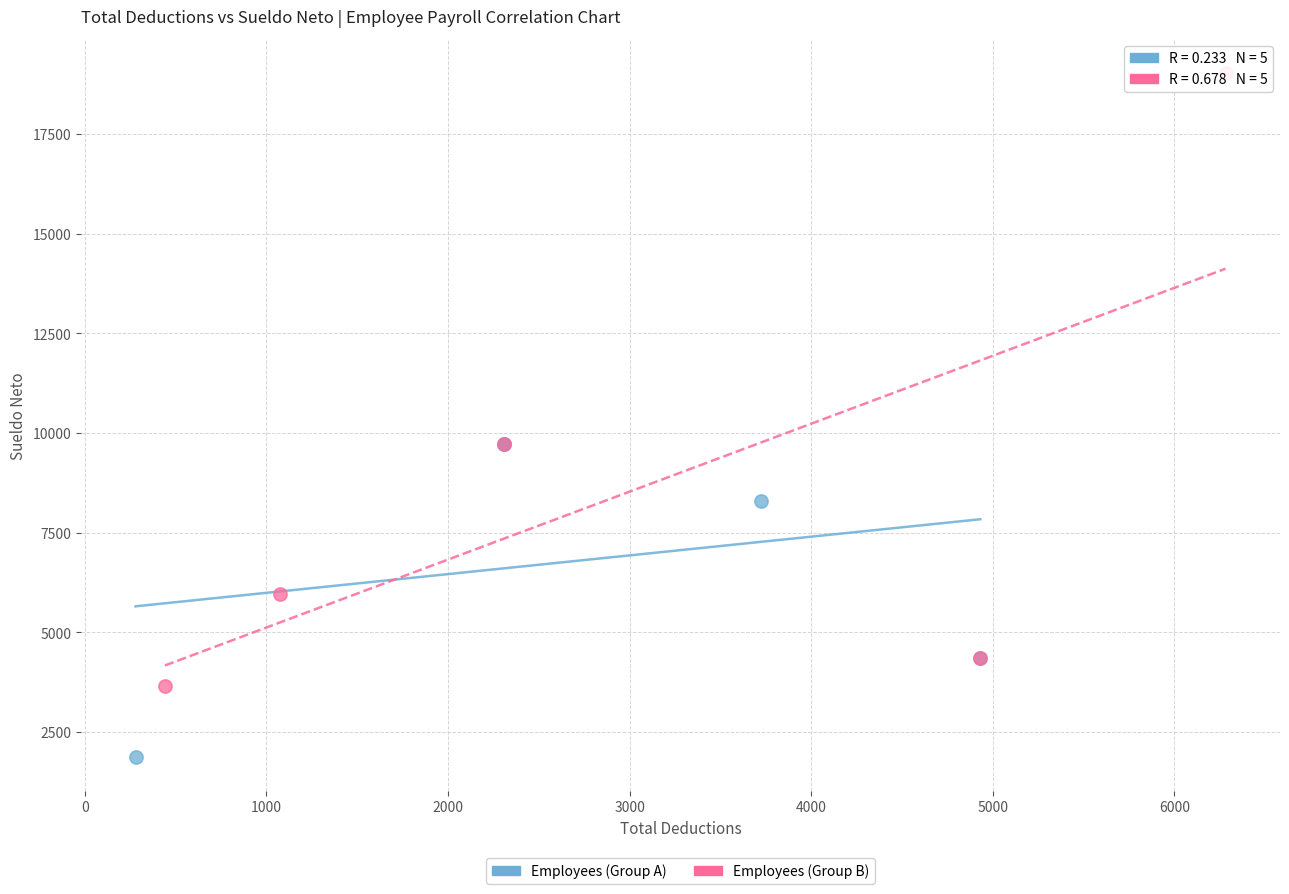

Which series has the largest Y range (max minus min)?

Employees (Group B)